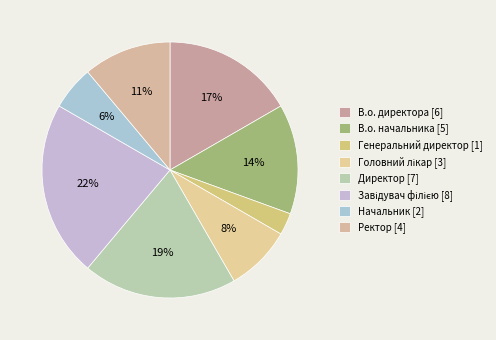

How many segments does this pie chart have?

8